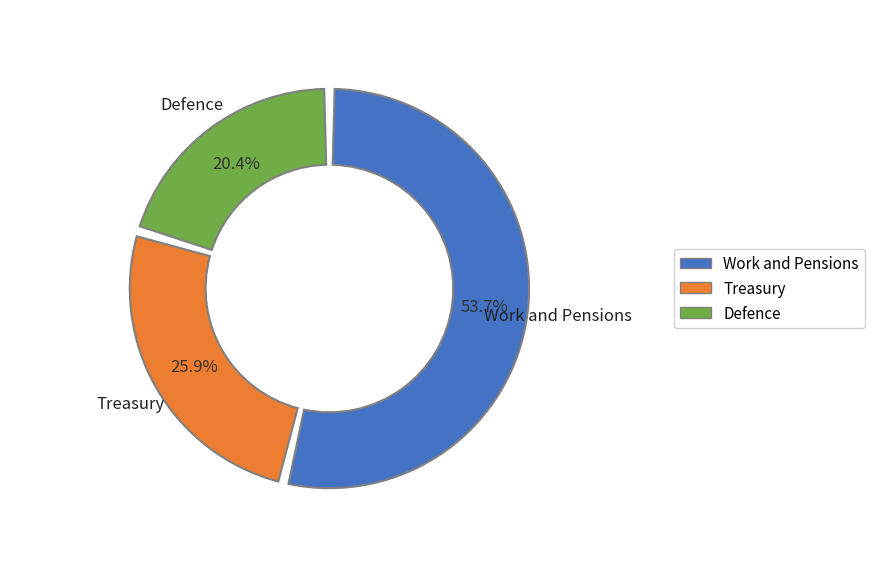

Which has a higher value, Defence or Treasury?

Treasury